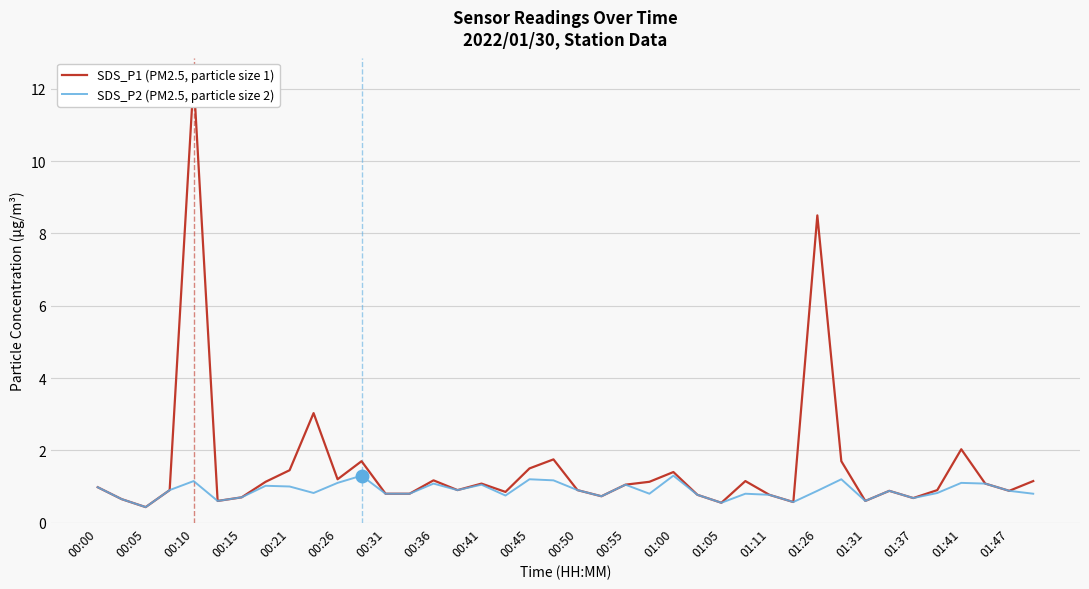

True or false: SDS_P2 (PM2.5, particle size 2) has a value of 0.7 at 00:15.

True